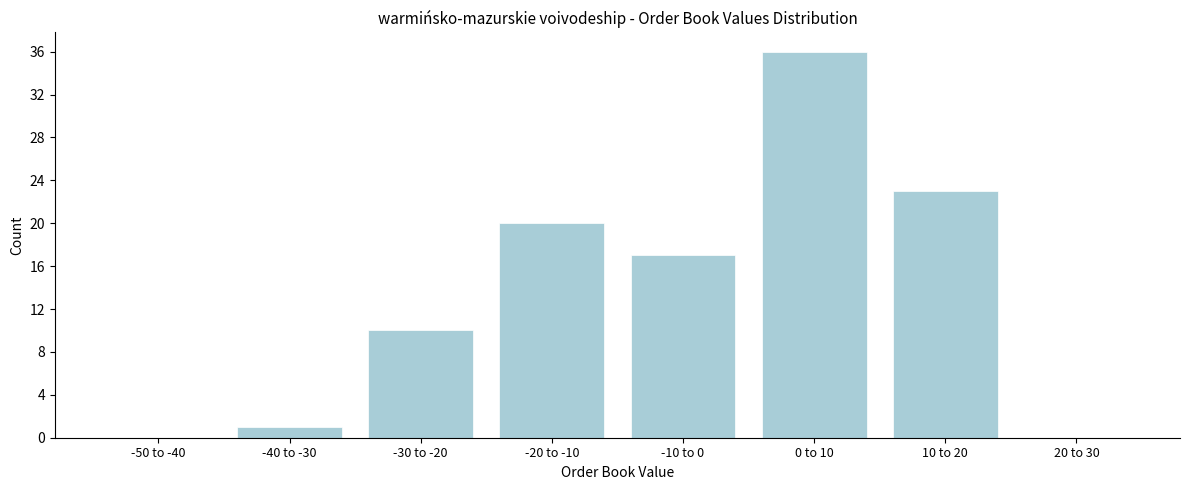

Reading left to right, list all the values displayed in this chart.

-50 to -40=0	-40 to -30=1	-30 to -20=10	-20 to -10=20	-10 to 0=17	0 to 10=36	10 to 20=23	20 to 30=0